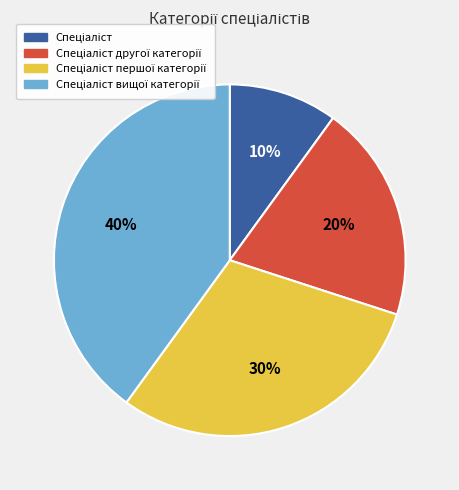

Does any single category account for the majority?

No